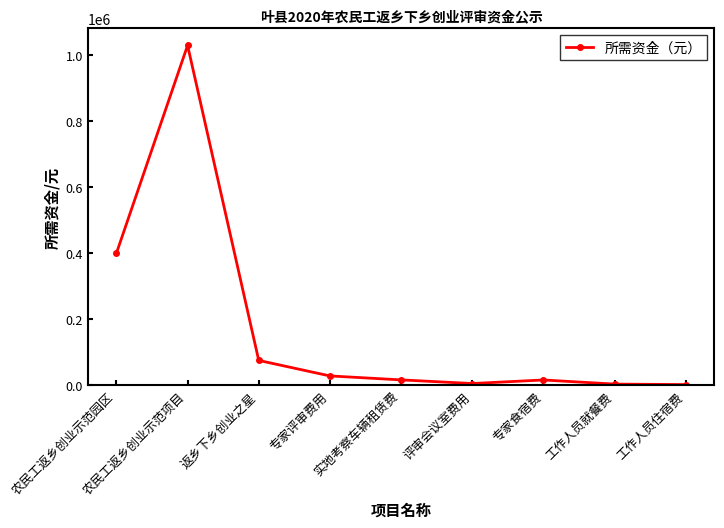

What is the label of the 8th point from the right?

农民工返乡创业示范项目